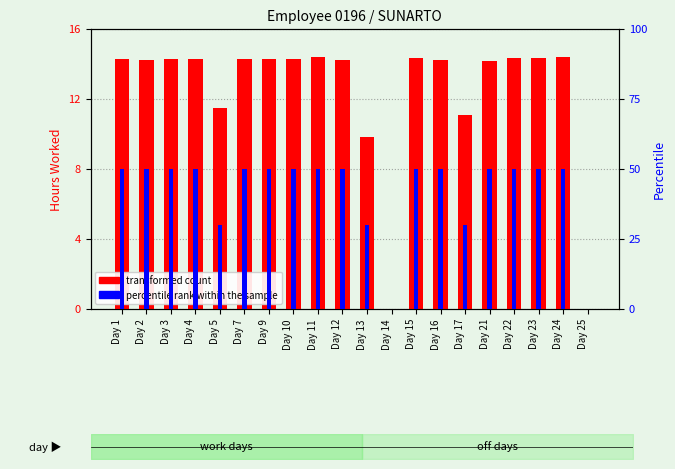

Is the value of transformed count at Day 17 greater than the value of percentile rank within the sample at Day 1?

No